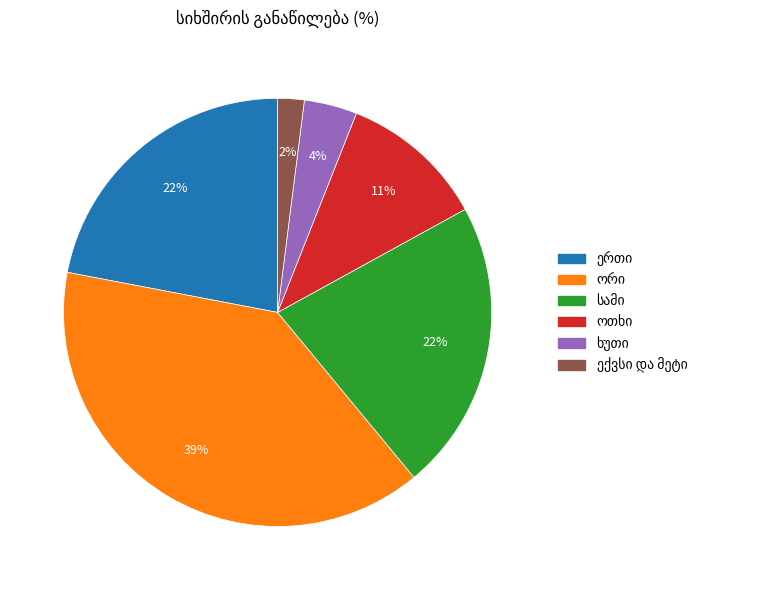

To the nearest percent, what is the average slice percentage?

17%